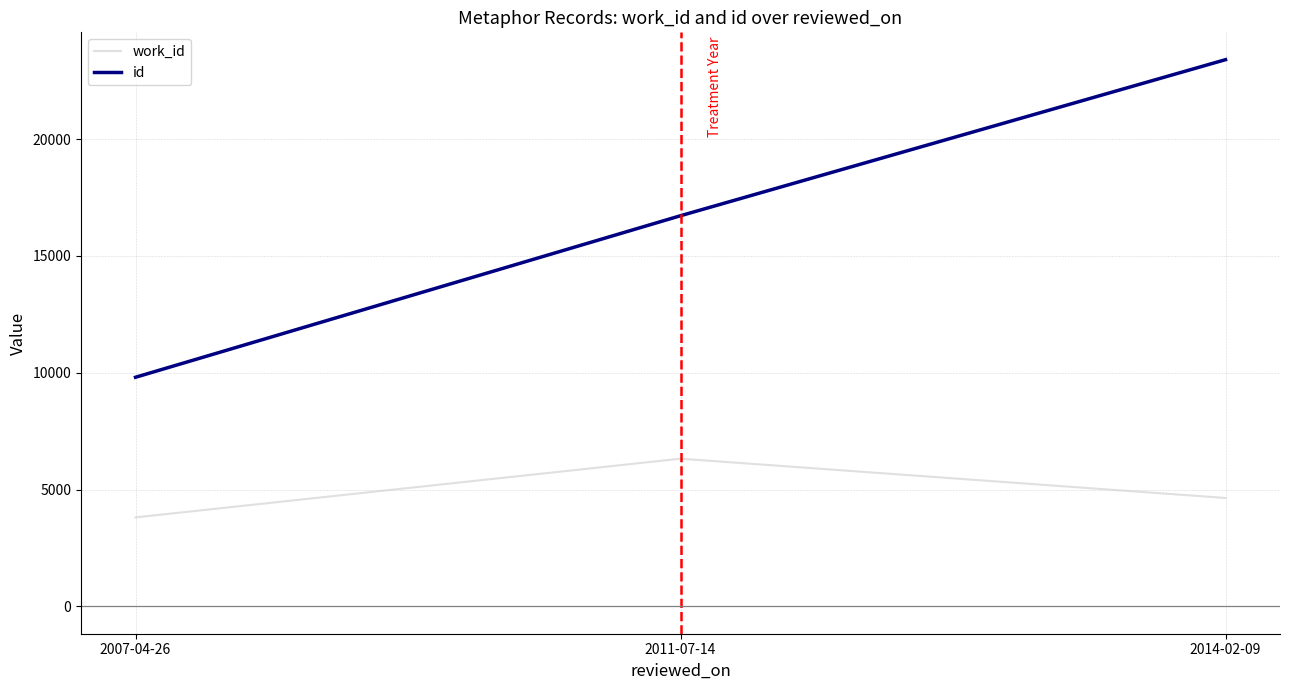

How many values in the work_id series are below 4640?

1